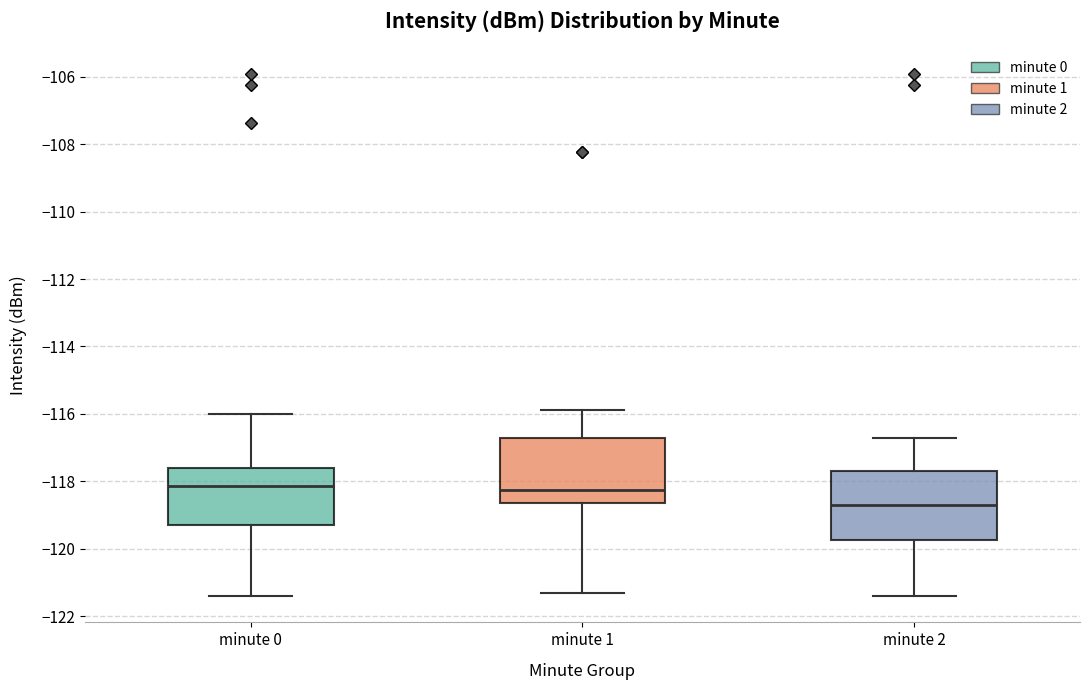

Where is the upper edge of the box for minute 0 on the y-axis? The values are not printed on the chart, so give them approximately, as read against the axis.

-117.6